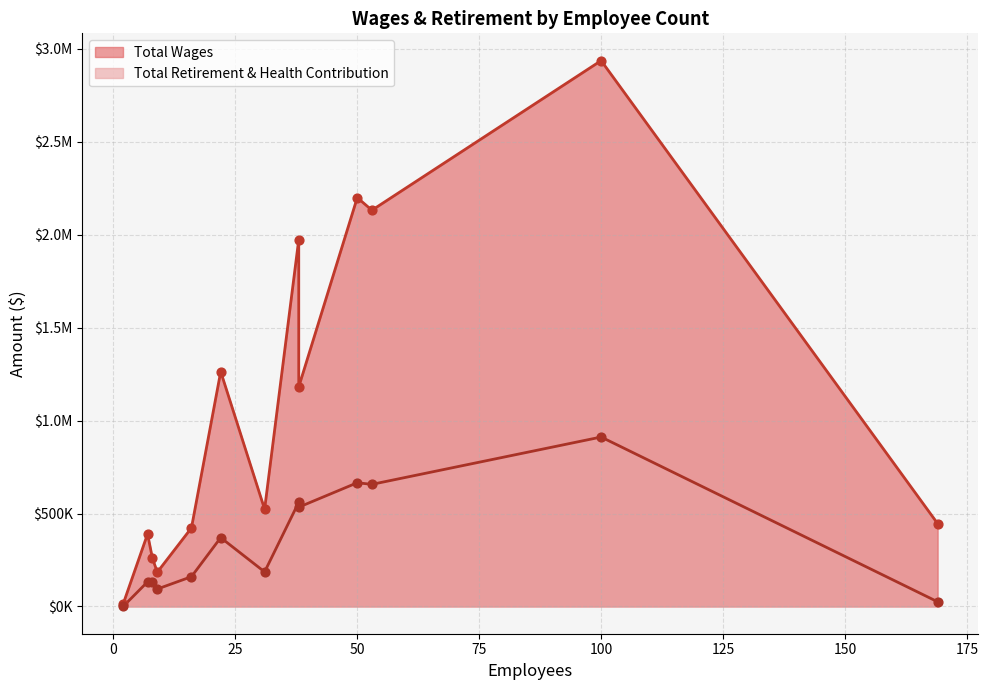

Which series reaches the maximum Y coordinate?

Total Wages